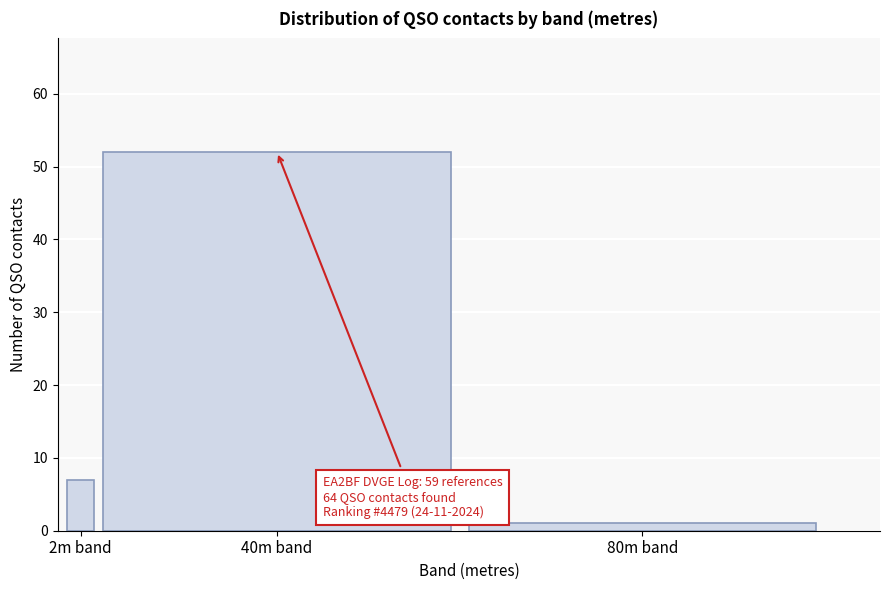

Reading right to left, list all the values displayed in this chart.

80m band=1	40m band=52	2m band=7